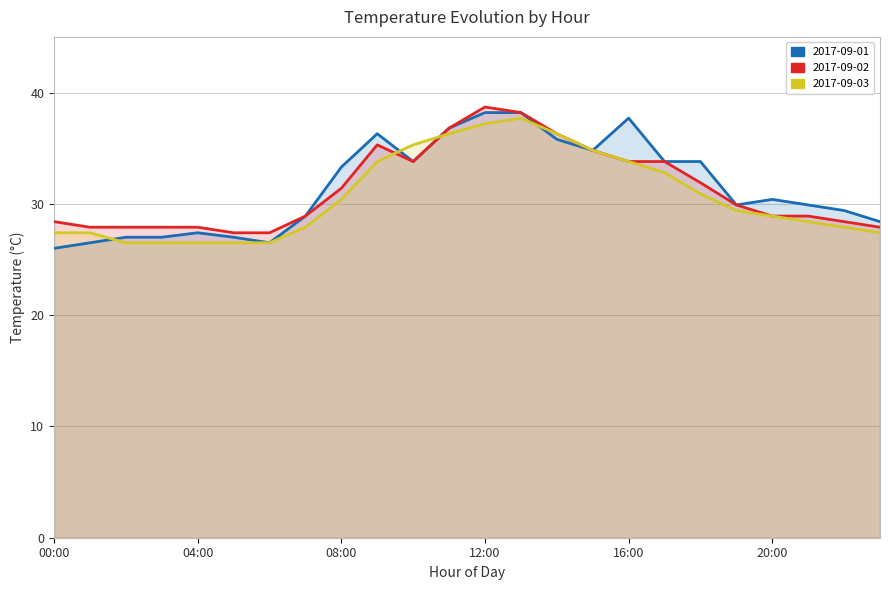

List the series in order of their peak value, highest first.

2017-09-02, 2017-09-01, 2017-09-03